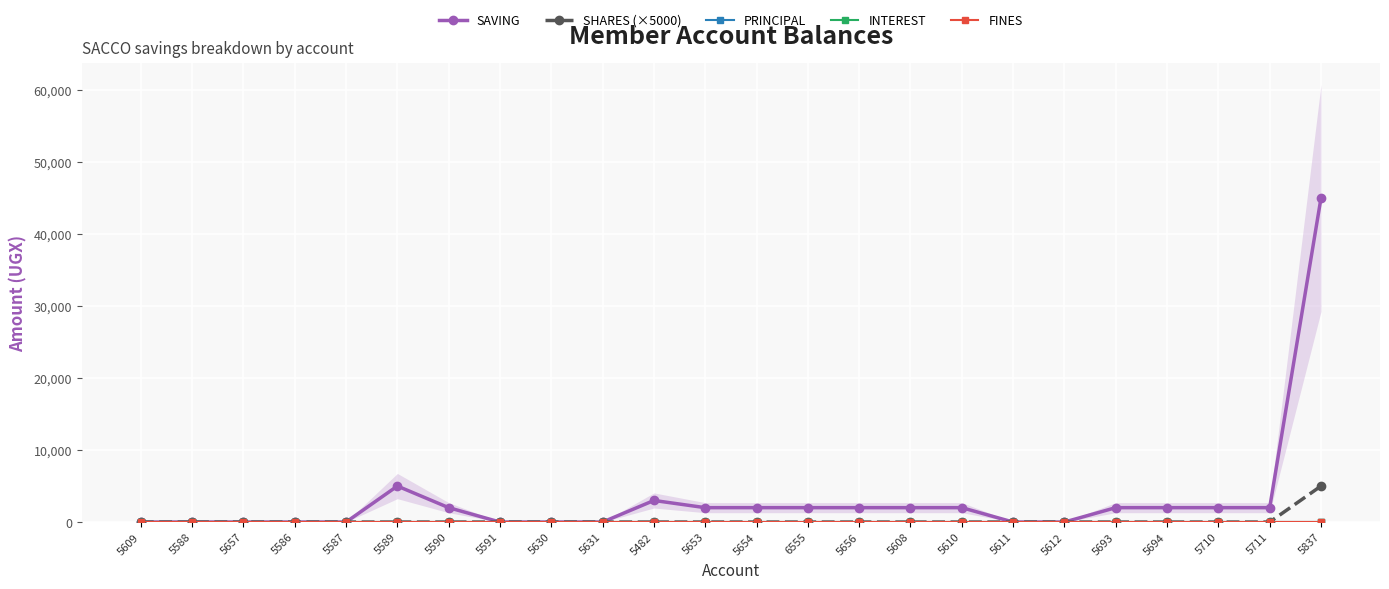

How many lines are shown in the chart?

5